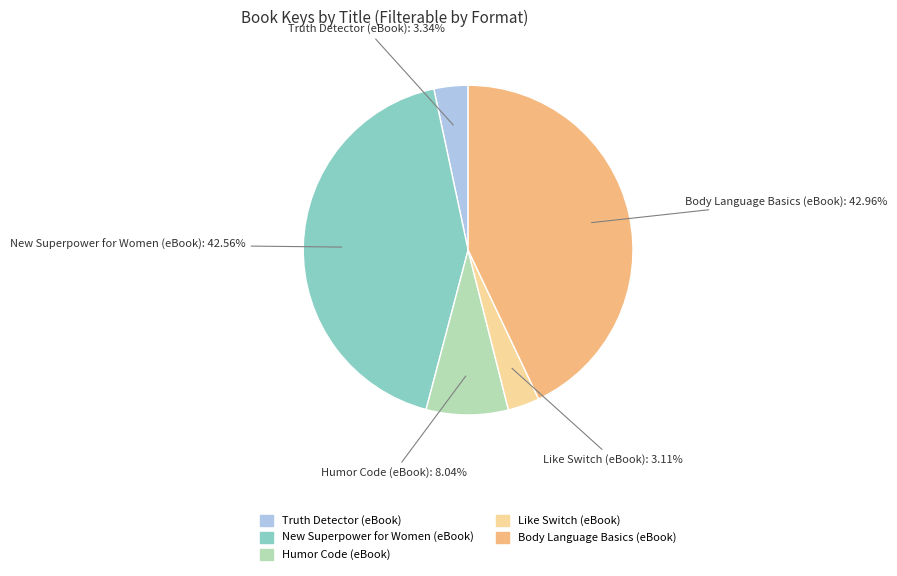

To the nearest percent, what portion does Truth Detector (eBook) represent?

3%